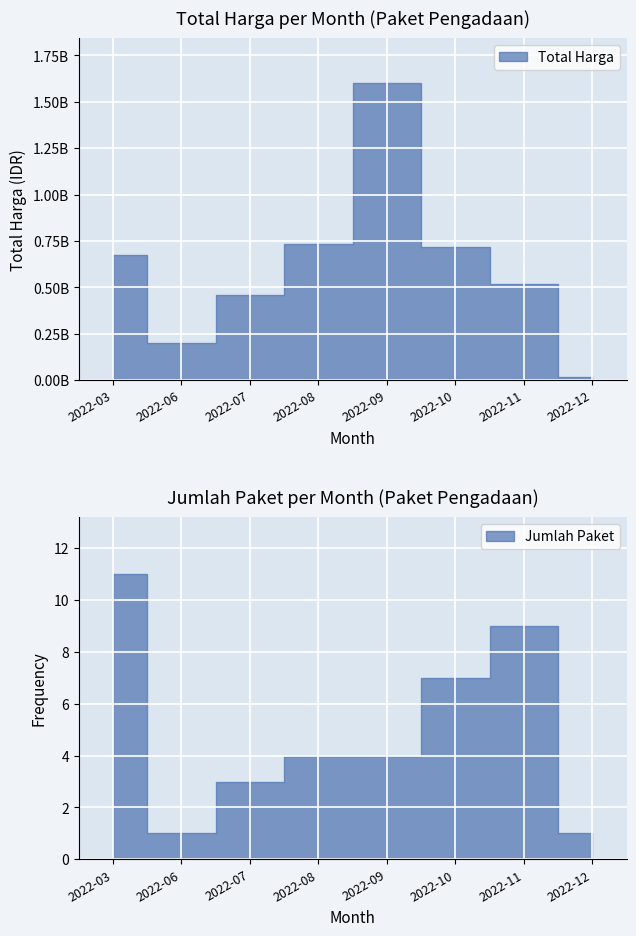

What is the value of the 24th point from the left?

127000000